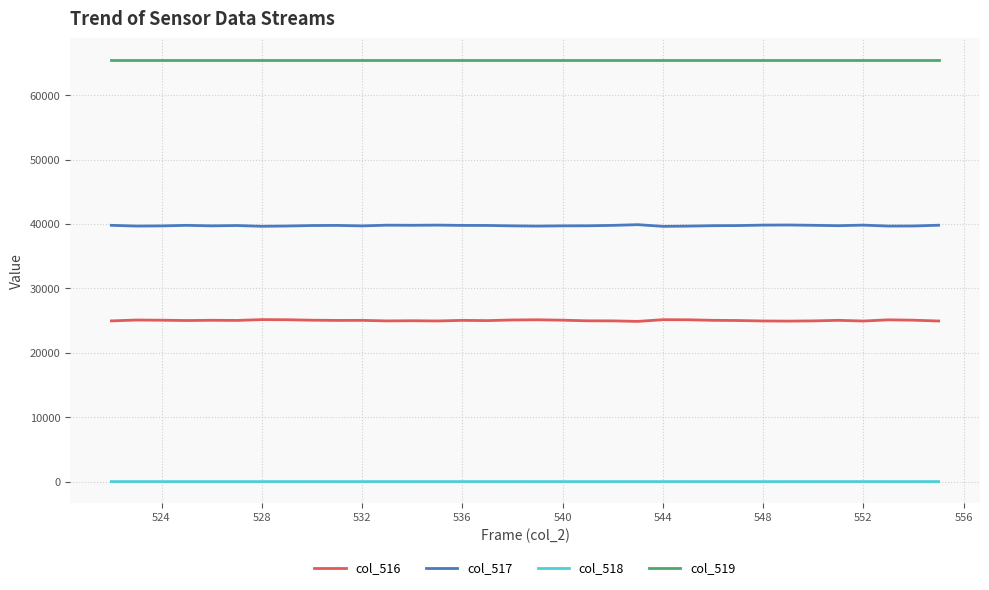

List the series in order of their overall mean, highest first.

col_519, col_517, col_516, col_518